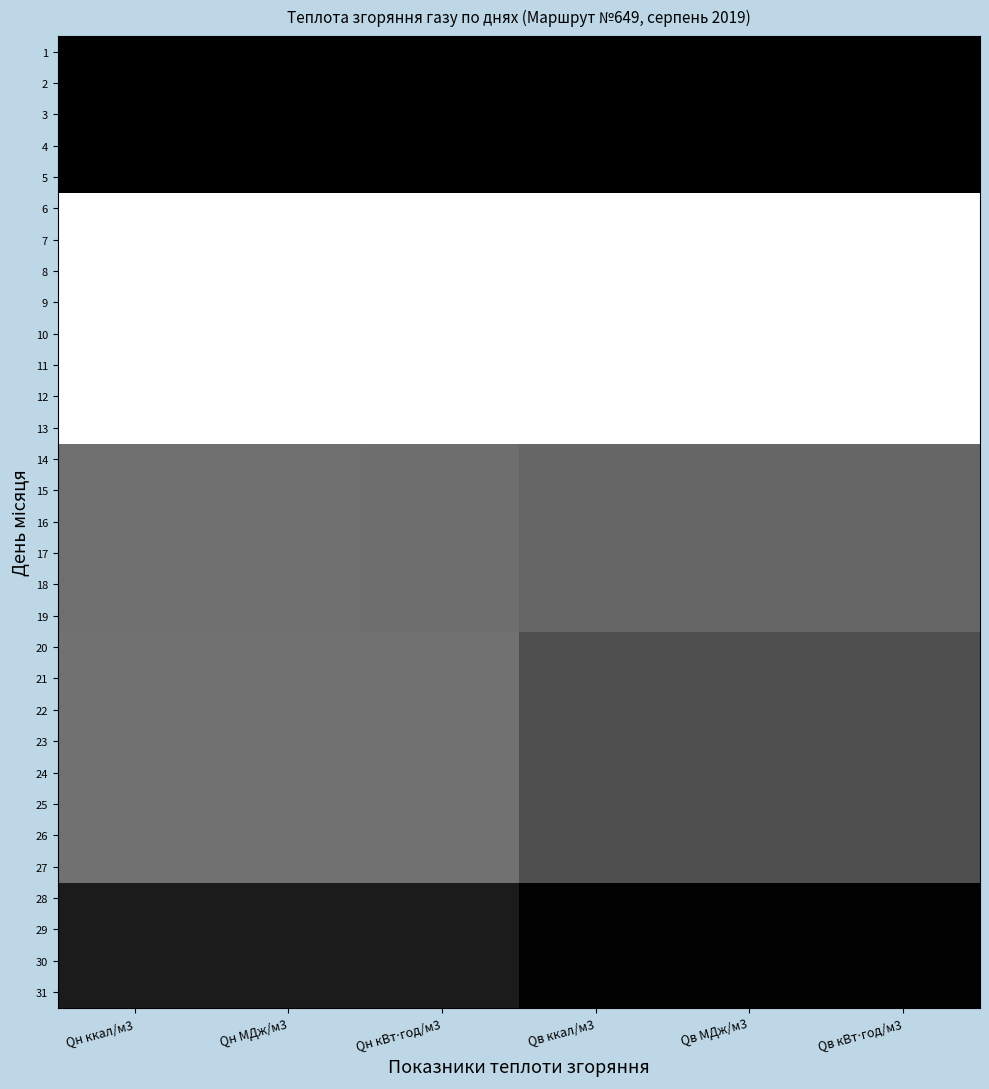

What is the spread (max minus min) of values at Qв МДж/м3?

1.0